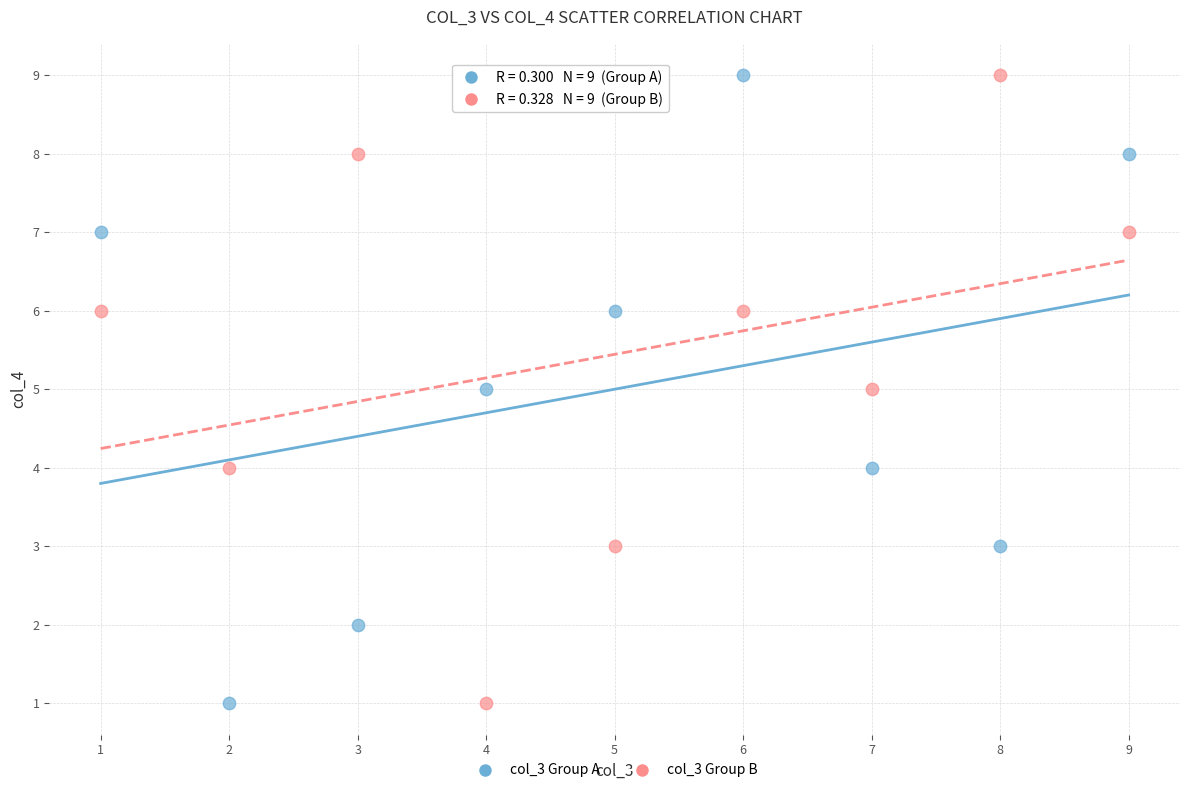

What is the X range (max minus min) for the scatter plot?

8